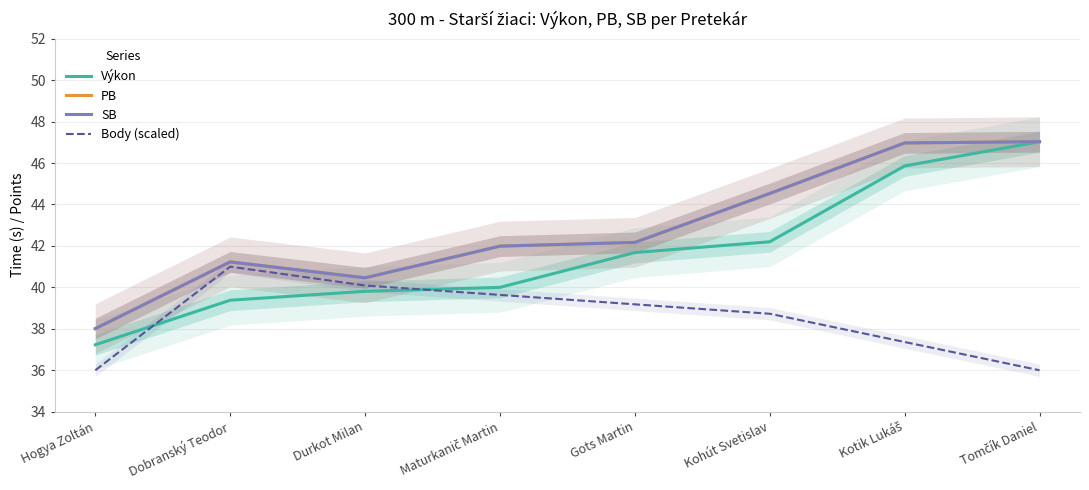

Is this an area chart (filled region under the line)?

No